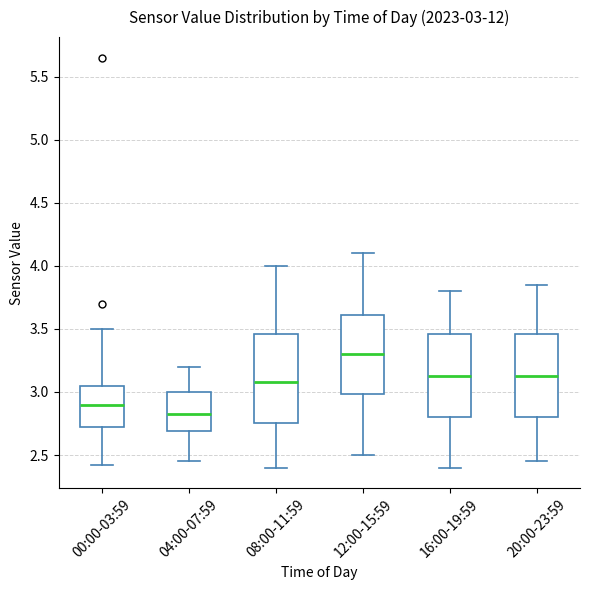

Which box's median line is the lowest?

04:00-07:59